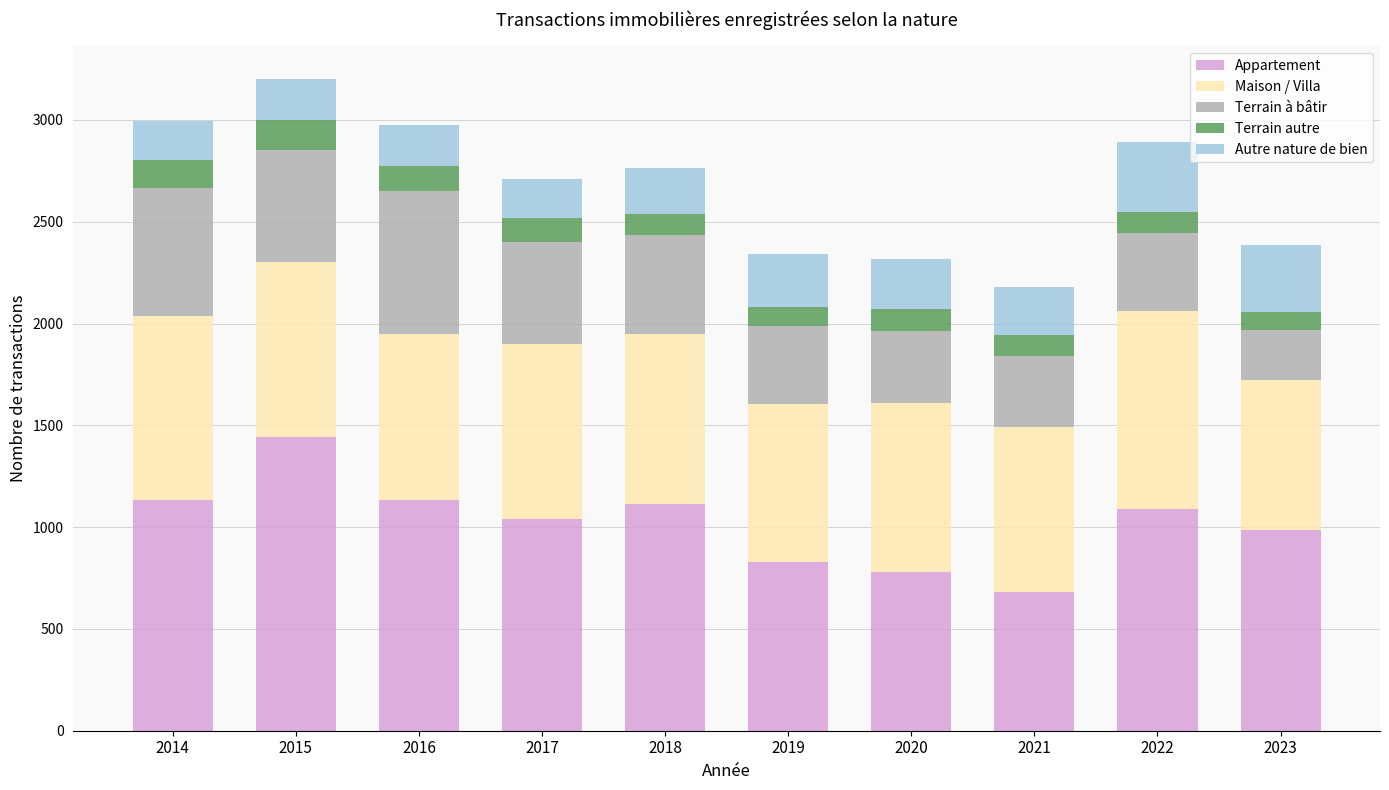

The value of Appartement at 2017 is 530. True or false?

False